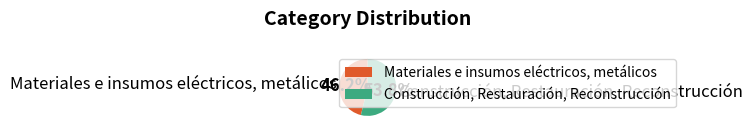

What is the smallest slice in the pie chart?

Materiales e insumos eléctricos, metálicos